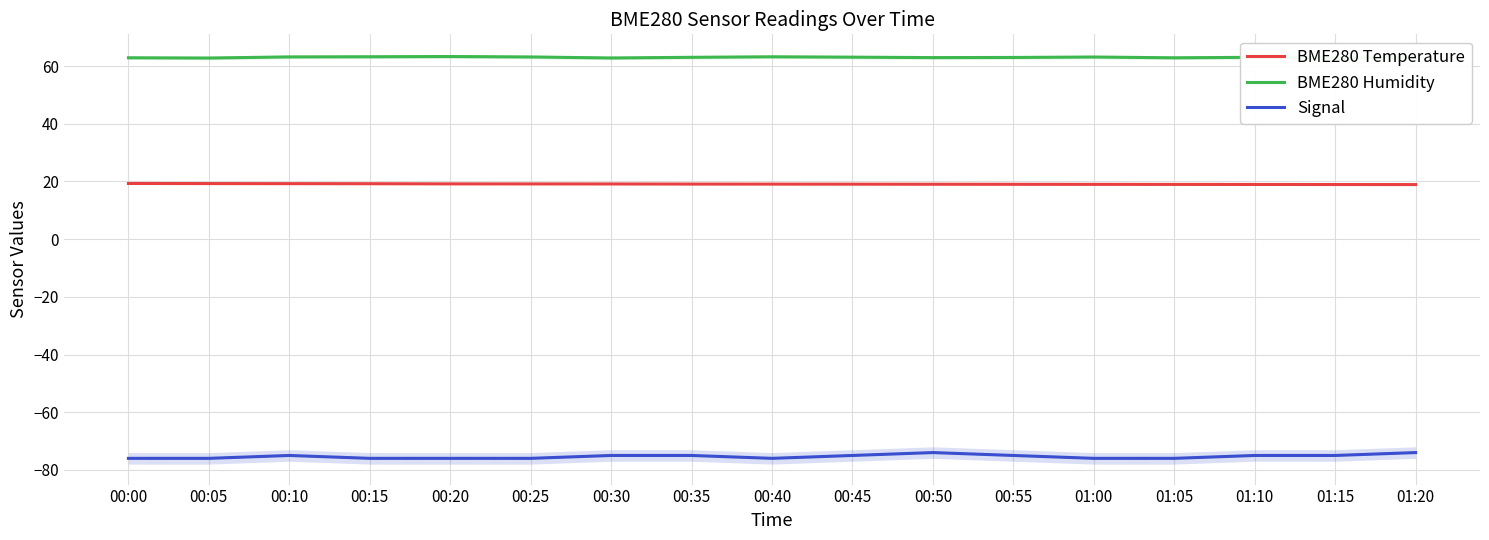

At which label does BME280 Humidity reach its peak?

00:20